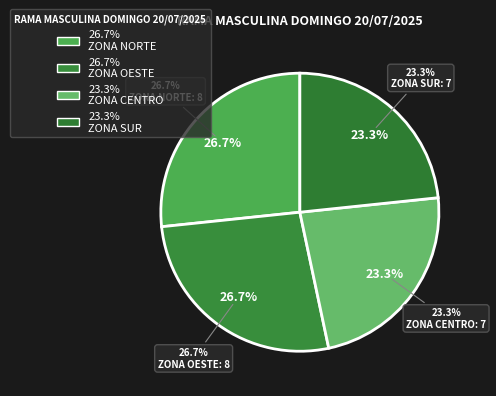

What percentage is the ZONA SUR slice, to the nearest percent?

23%